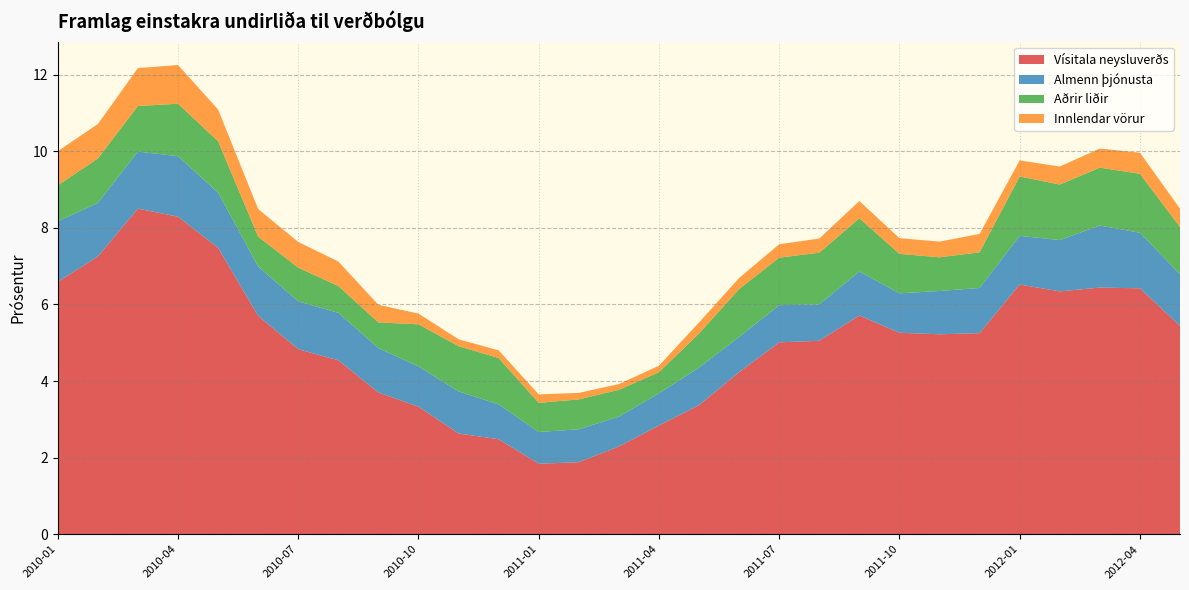

Reading left to right, transcribe all the data shown in this chart.

Vísitala neysluverðs: 6.6	7.2	8.5	8.3	7.5	5.7	4.8	4.5	3.7	3.3	2.6	2.5	1.8	1.9	2.3	2.8	3.4	4.2	5.0	5.0	5.7	5.3	5.2	5.2	6.5	6.3	6.4	6.4	5.4
Almenn þjónusta: 1.6	1.4	1.5	1.6	1.4	1.3	1.2	1.2	1.2	1.1	1.1	0.9	0.8	0.9	0.8	0.8	1.0	0.9	1.0	0.9	1.1	1.0	1.1	1.2	1.3	1.3	1.6	1.4	1.4
Aðrir liðir: 0.9	1.2	1.2	1.4	1.3	0.8	0.9	0.7	0.7	1.1	1.2	1.2	0.8	0.8	0.7	0.6	0.9	1.2	1.2	1.4	1.4	1.0	0.9	0.9	1.6	1.4	1.5	1.5	1.2
Innlendar vörur: 0.9	0.9	1.0	1.0	0.8	0.7	0.7	0.6	0.5	0.3	0.2	0.2	0.2	0.2	0.1	0.2	0.3	0.3	0.3	0.4	0.5	0.4	0.4	0.5	0.4	0.5	0.5	0.6	0.5